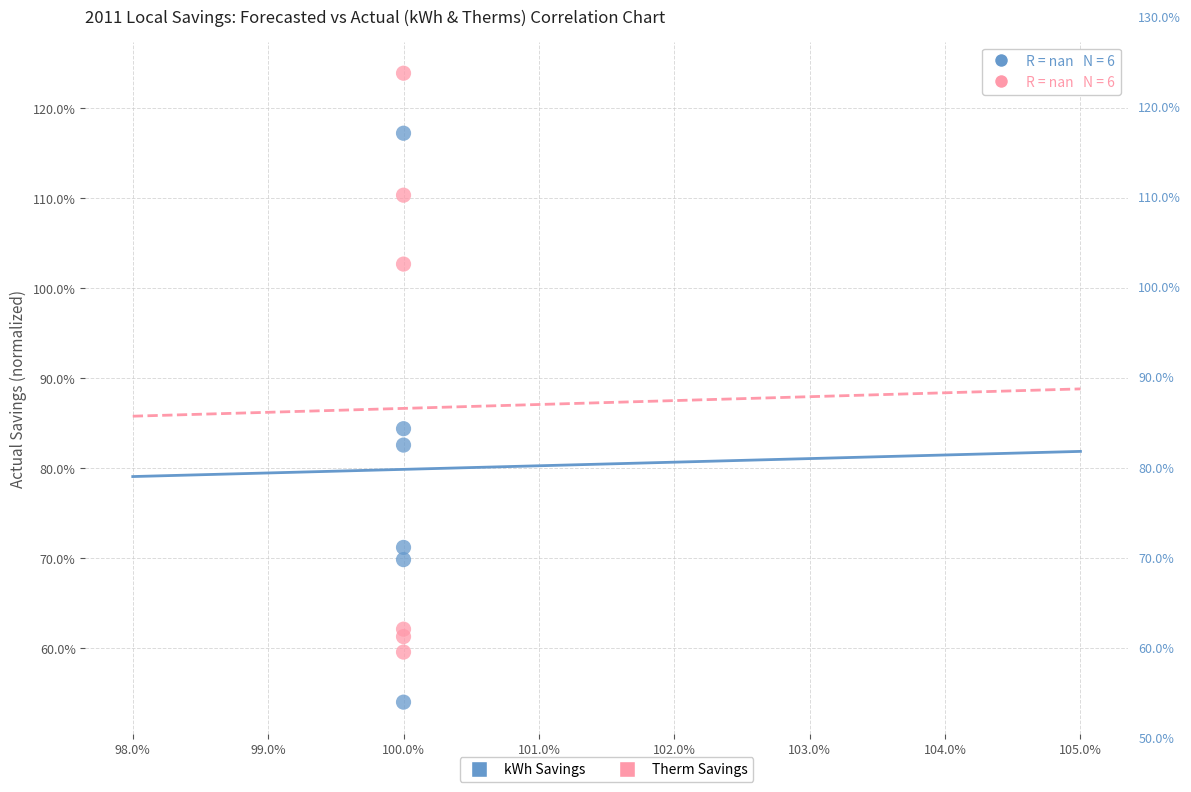

Which series reaches the maximum Y coordinate?

Therm Savings